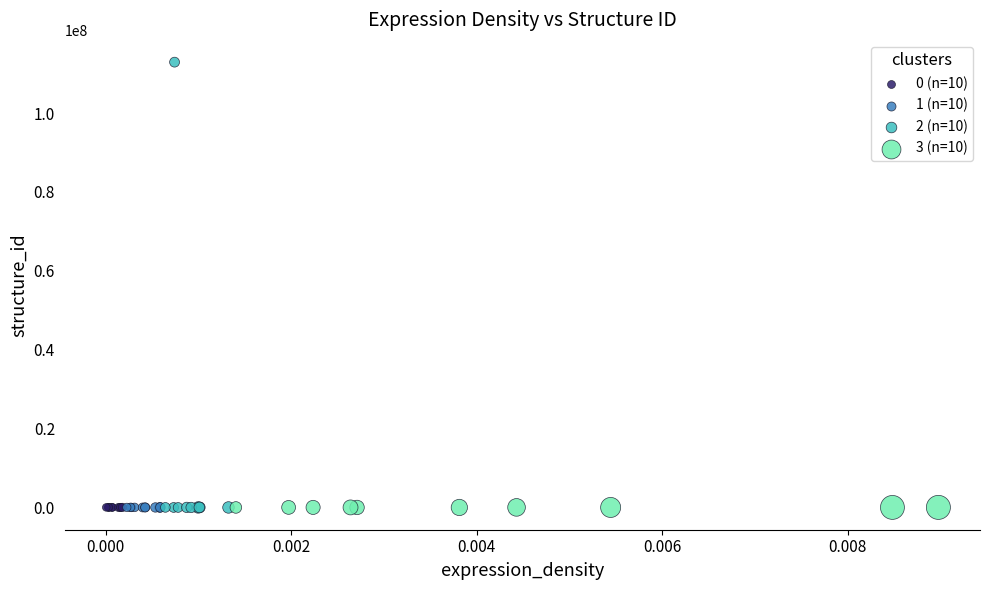

Which series has the largest Y range (max minus min)?

2 (n=10)